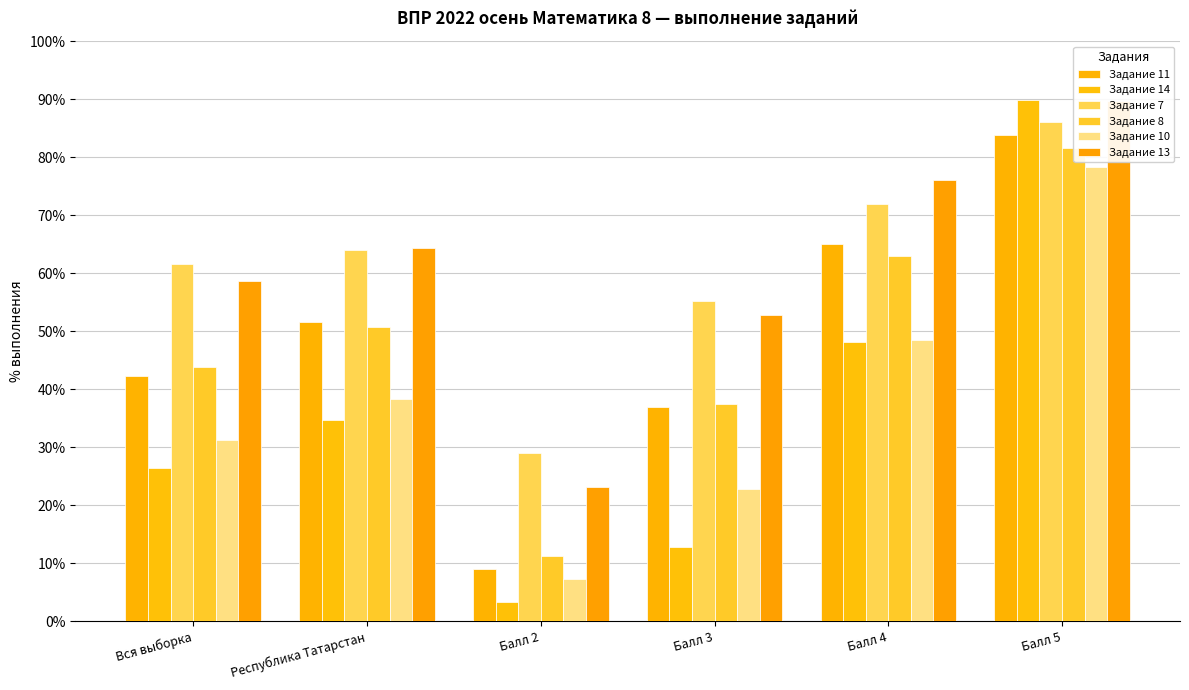

What is the label of the 6th bar from the right?

Вся выборка